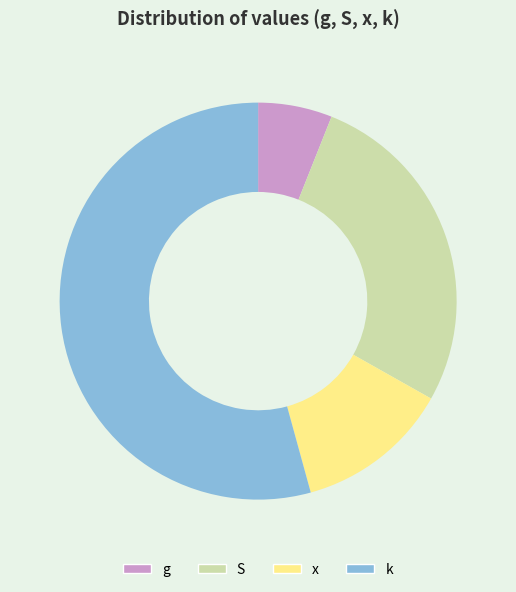

Is it true that S is 36% of the pie?

False